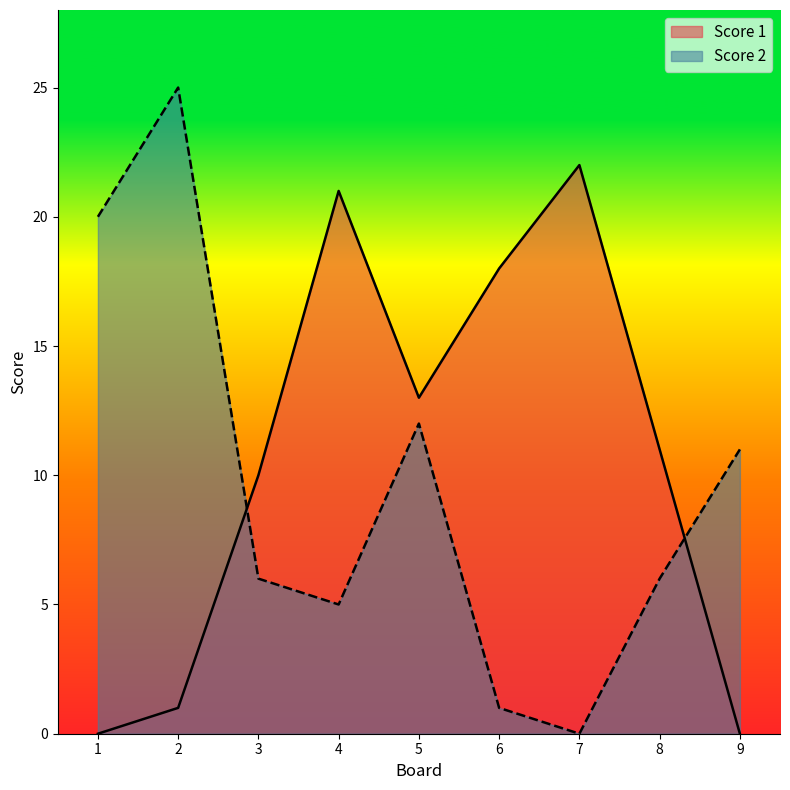

Where is the first local maximum for Score 1?

4